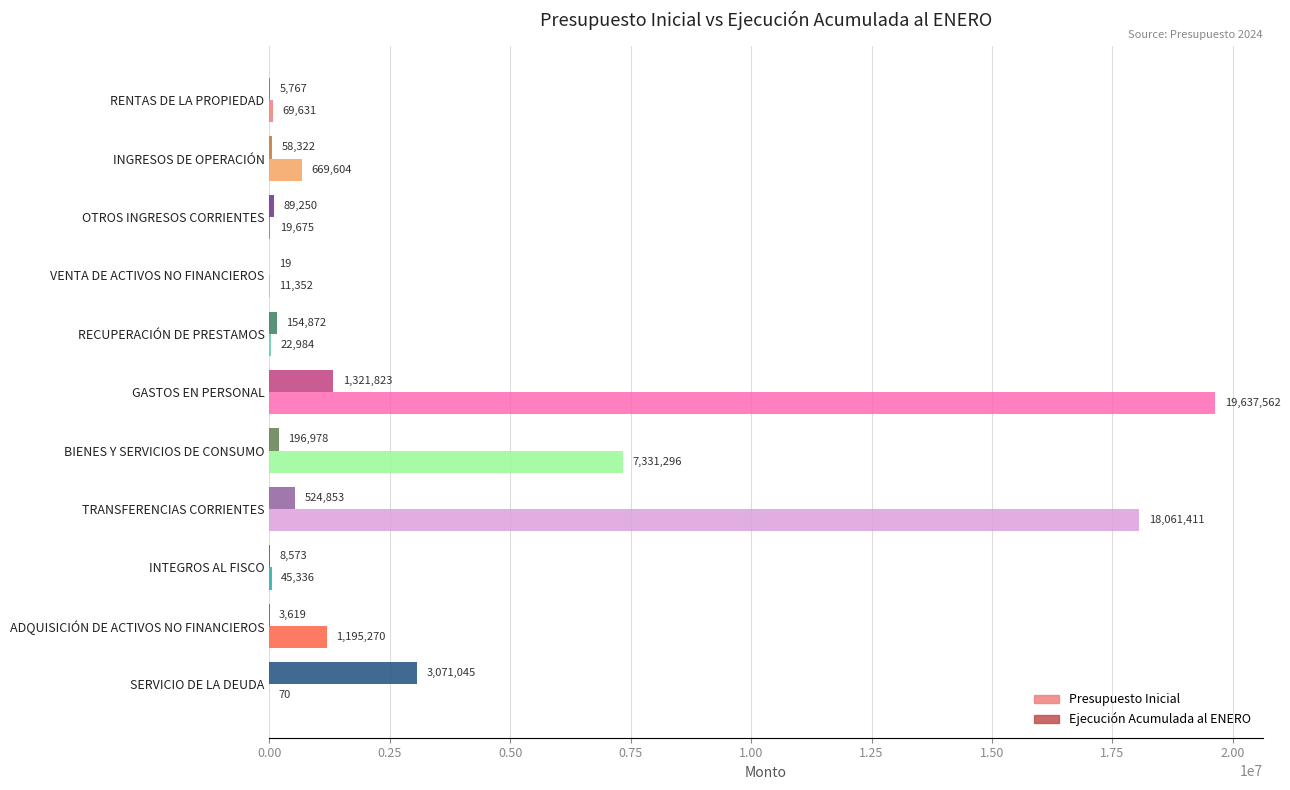

At which label is Presupuesto Inicial closest to 9818816?

BIENES Y SERVICIOS DE CONSUMO